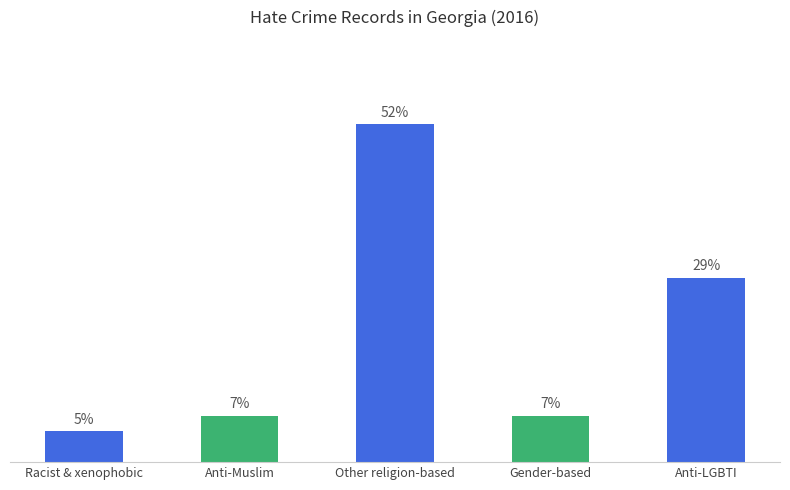

Does the chart contain any negative values?

No